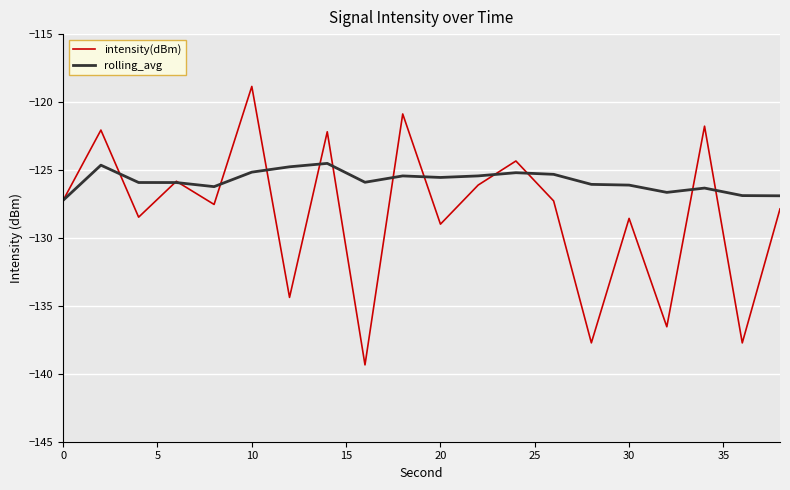

Which series has the largest total across all categories?

rolling_avg